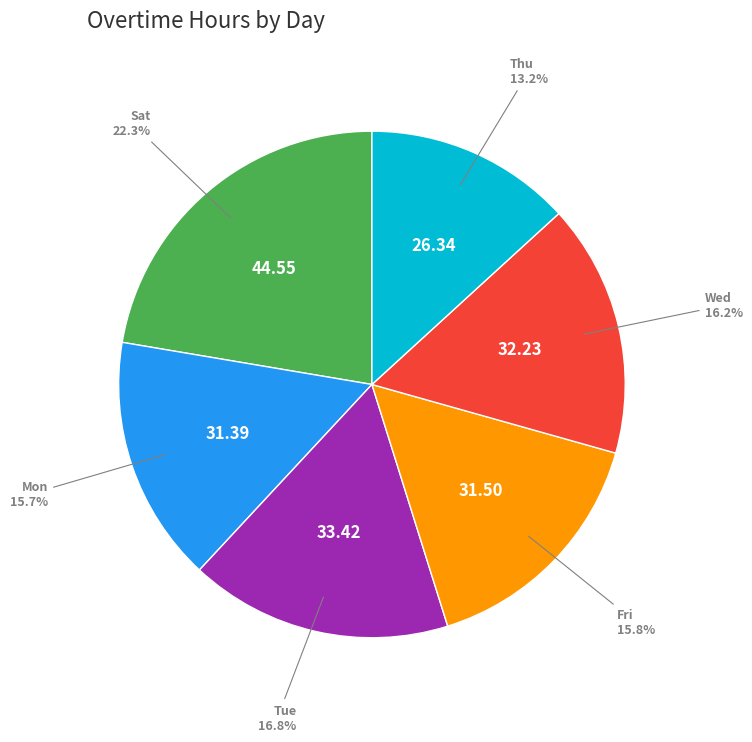

Is there any slice that represents more than half of the pie?

No